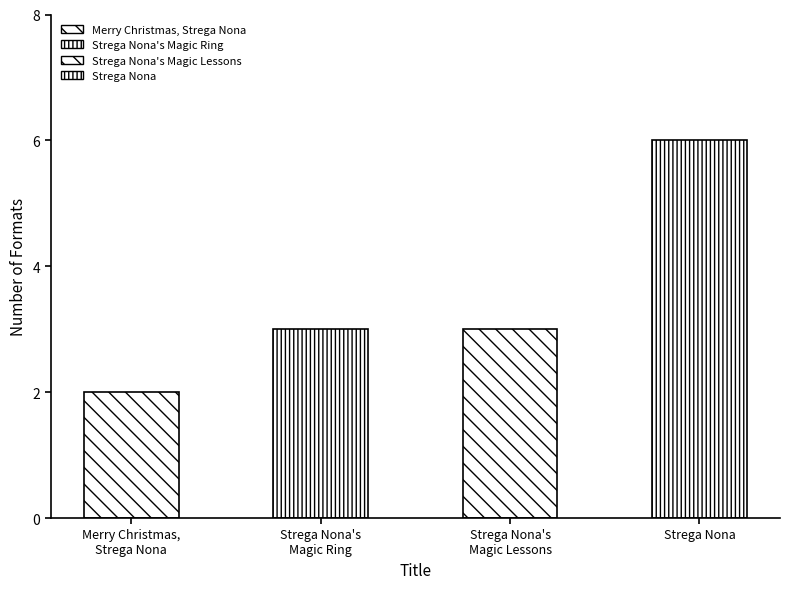

How many data points are above 3?

1